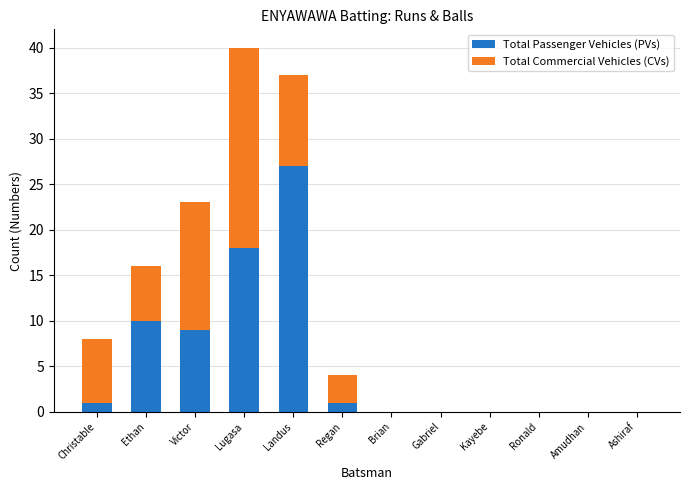

The value of Total Passenger Vehicles (PVs) at Victor is 9. True or false?

True